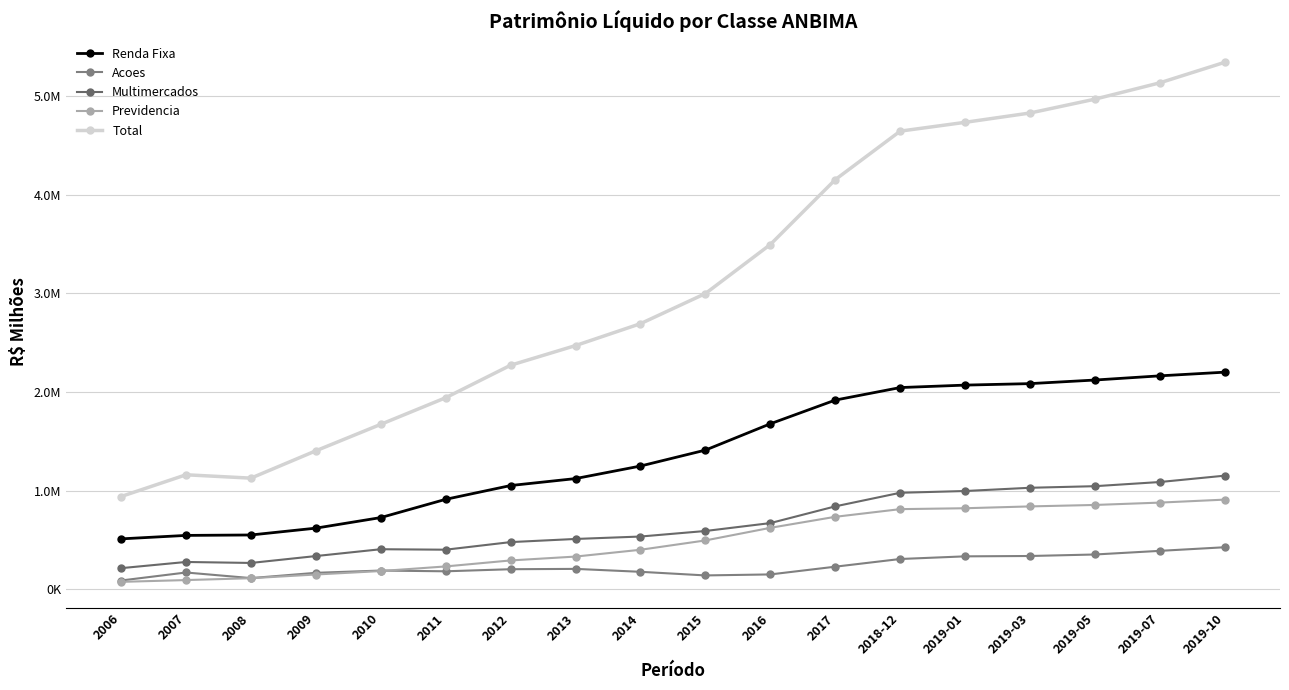

Does the chart have visible grid lines?

Yes